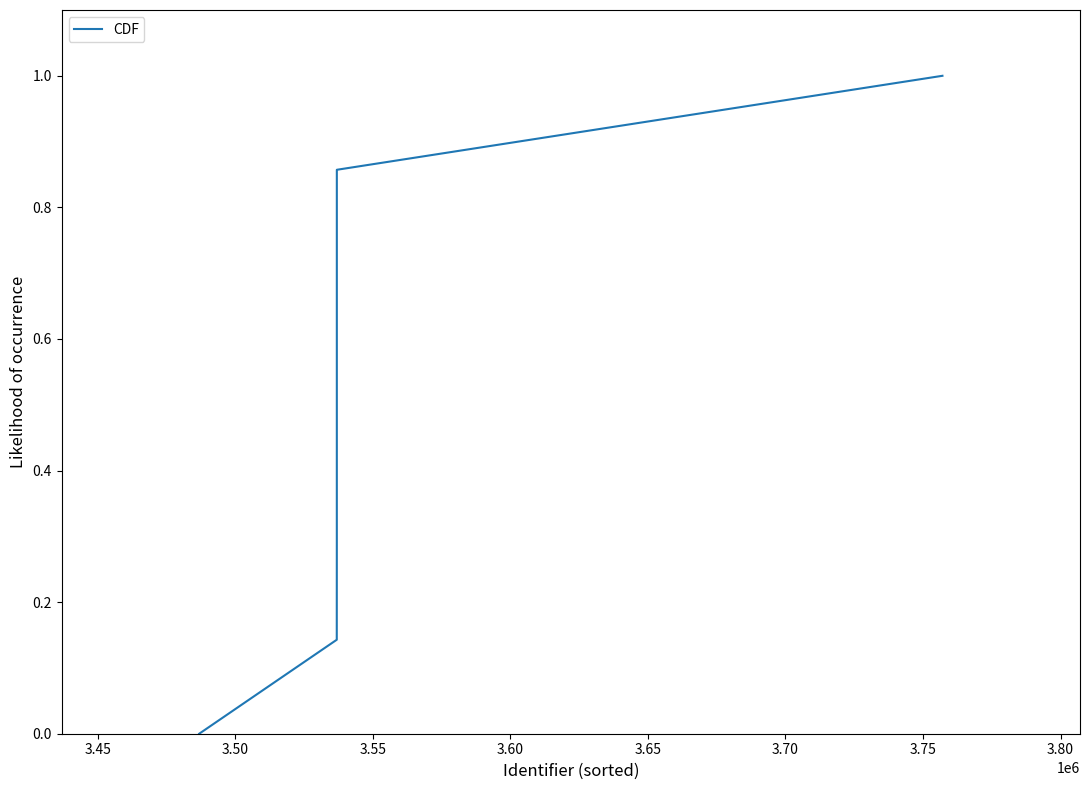

What is the greatest value displayed?

1.0